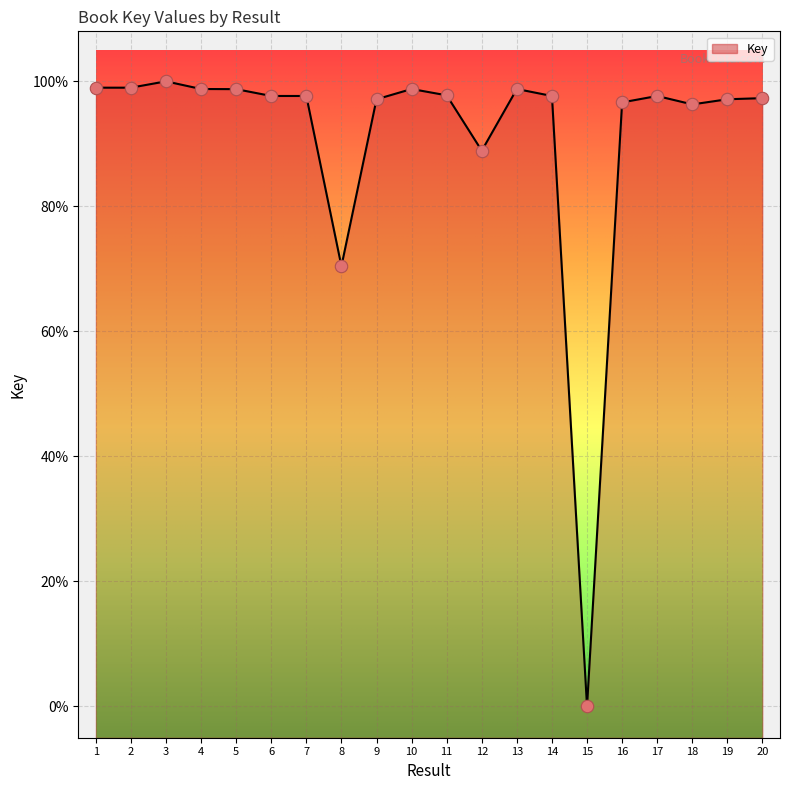

Which has a higher value, 3 or 9?

3